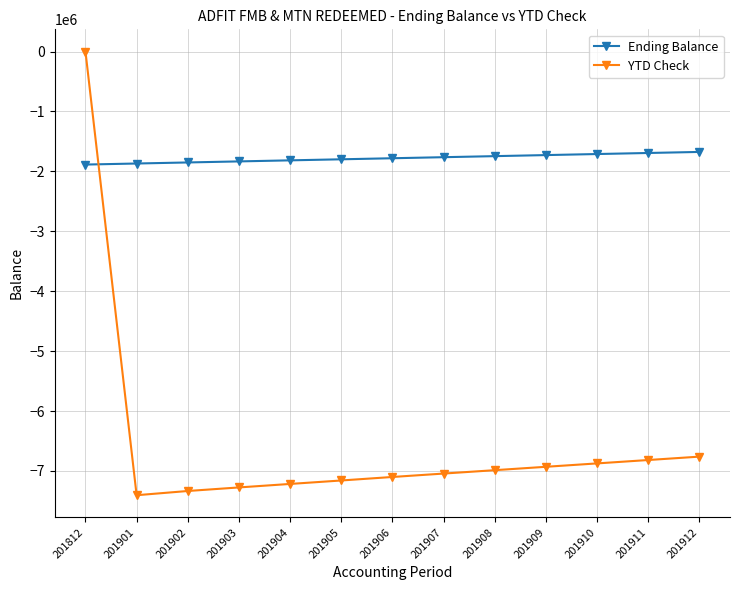

Which series changed the most between 201908 and 201911?

YTD Check